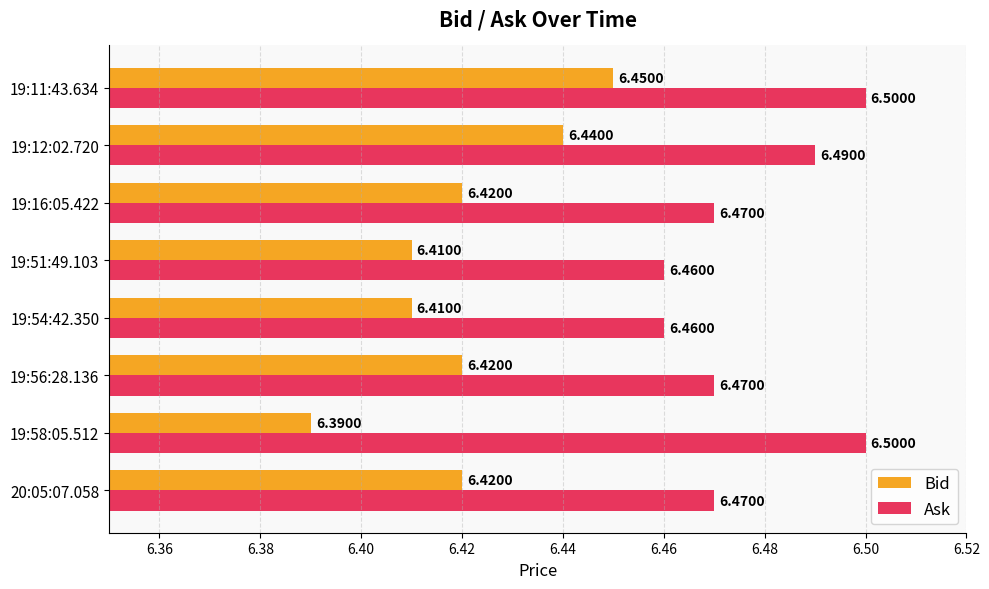

Between 19:58:05.512 and 19:51:49.103, which is larger?

19:51:49.103